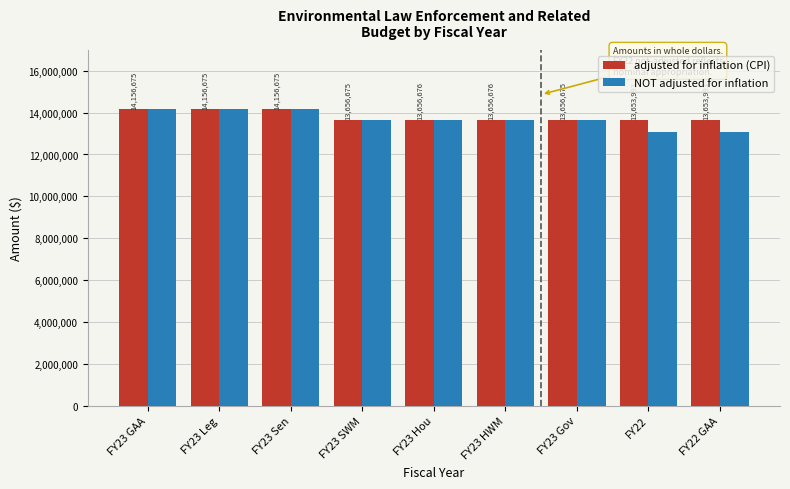

Reading left to right, transcribe all the data shown in this chart.

adjusted for inflation (CPI): FY23 GAA=14156675	FY23 Leg=14156675	FY23 Sen=14156675	FY23 SWM=13656675	FY23 Hou=13656676	FY23 HWM=13656676	FY23 Gov=13656675	FY22=13653993	FY22 GAA=13653993
NOT adjusted for inflation: FY23 GAA=14156675	FY23 Leg=14156675	FY23 Sen=14156675	FY23 SWM=13656675	FY23 Hou=13656676	FY23 HWM=13656676	FY23 Gov=13656675	FY22=13087787	FY22 GAA=13087787